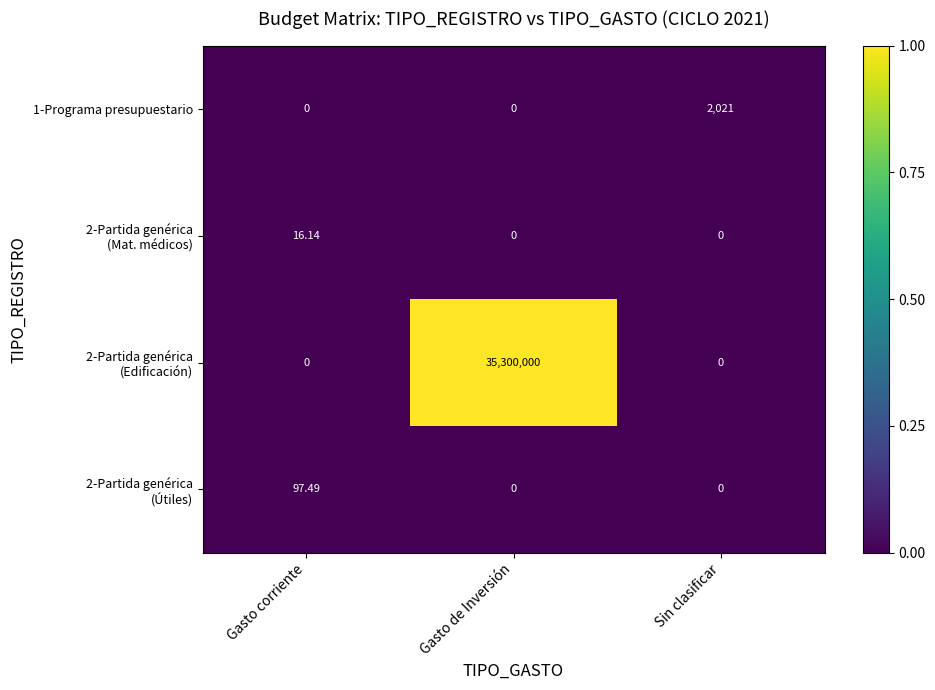

How many data points does each series have?

3